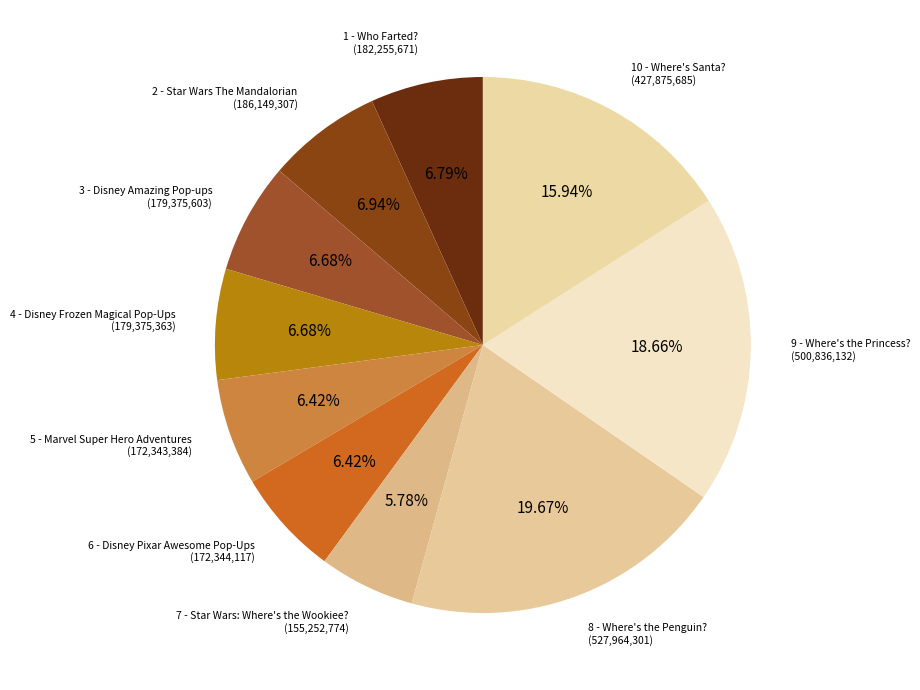

Which category has the smallest portion of the pie?

7 - Star Wars: Where's the Wookiee?